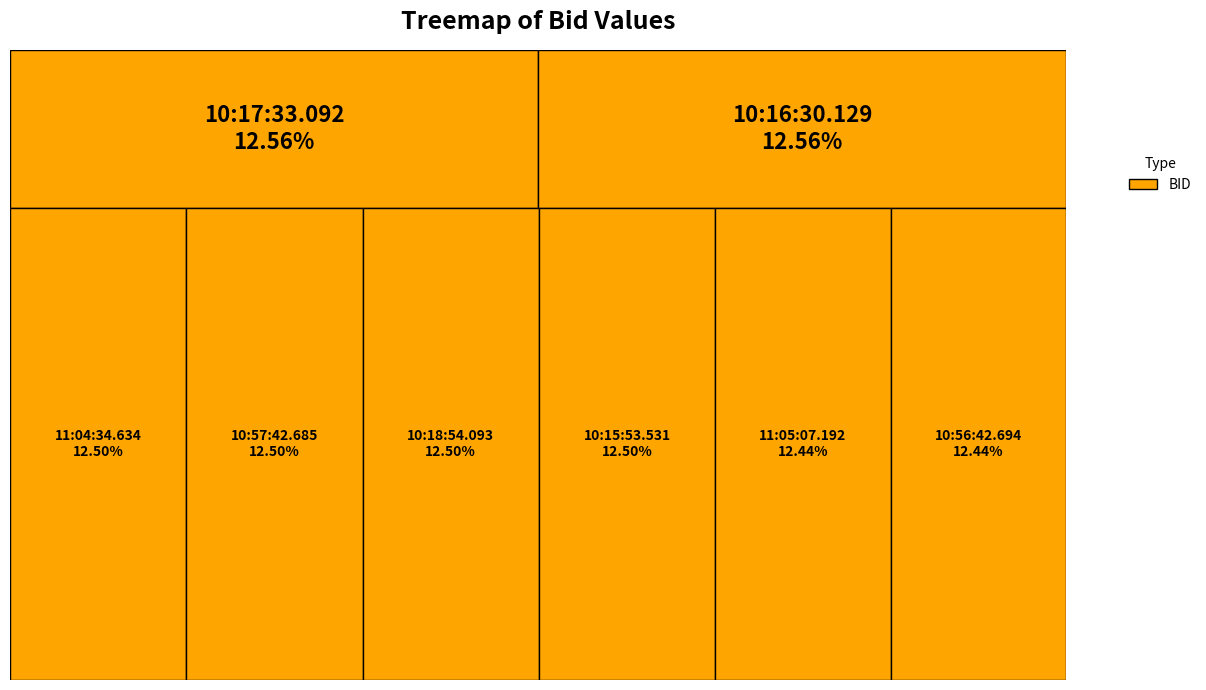

Which has a higher value, 10:56:42.694 or 10:17:33.092?

10:17:33.092